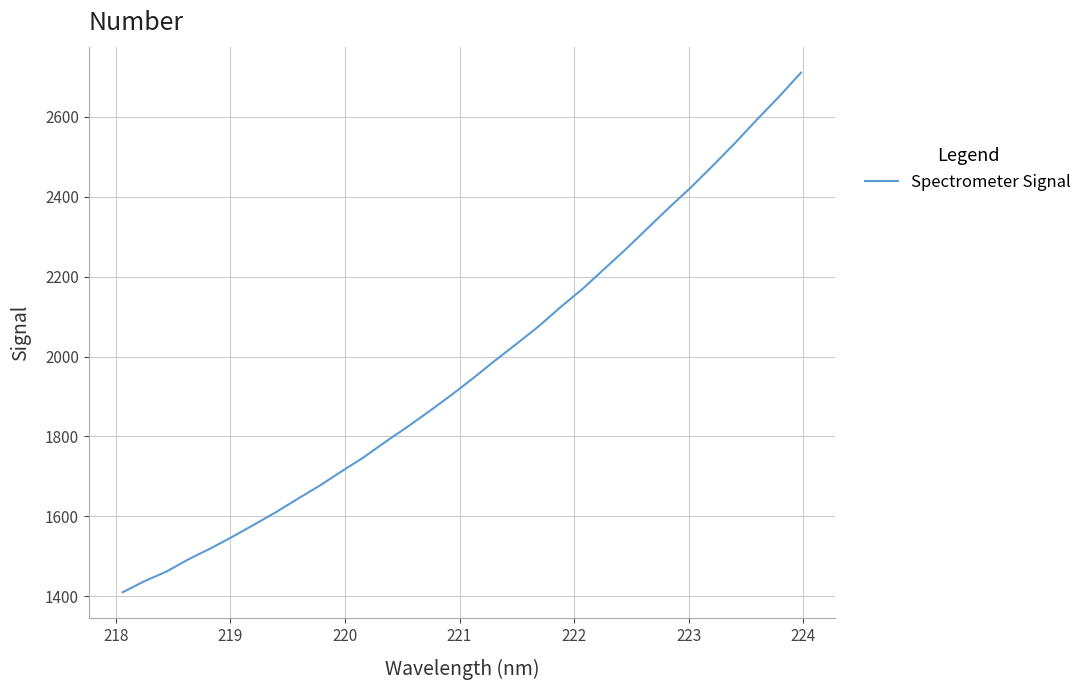

What is the smallest value displayed?

1409.9